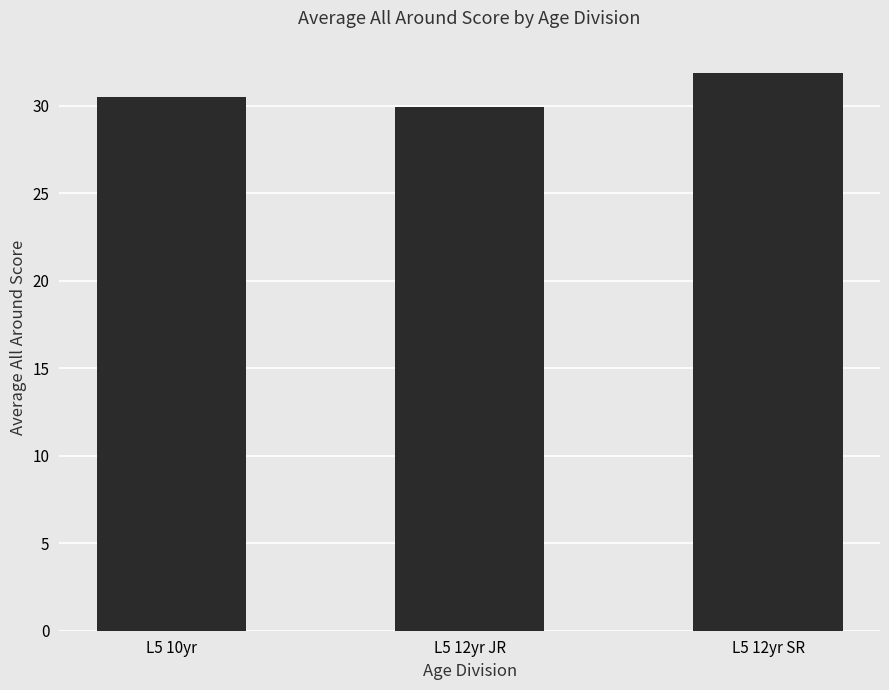

What is the label of the 1st bar from the right?

L5 12yr SR